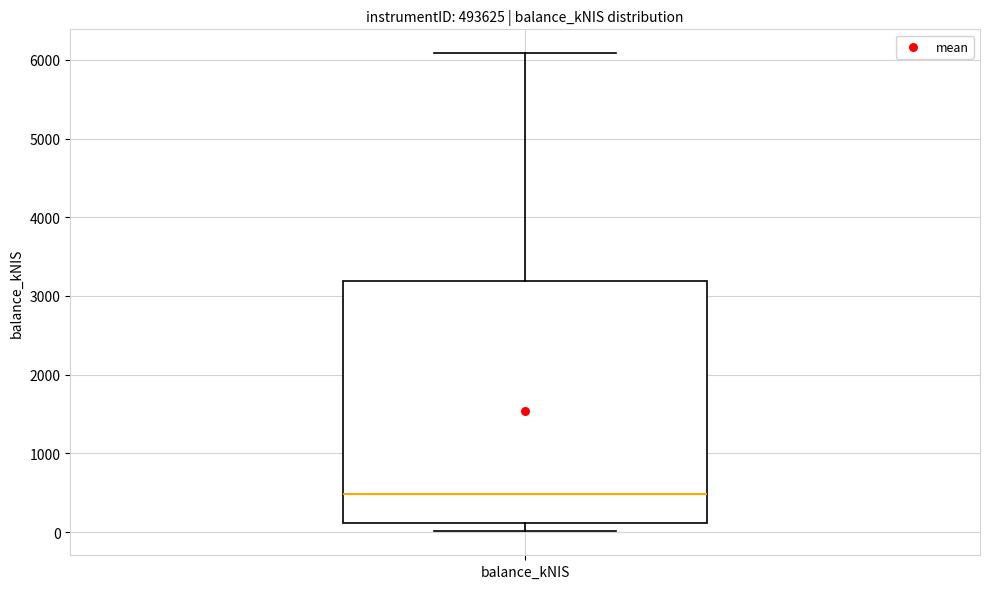

Transcribe this box plot: give where the median line is, the range the box spans, and where the two whiskers end, as read against the y-axis. The values are not printed on the chart, so give them approximately, as read against the axis.

median 500, box 100 to 3200, whiskers 0 to 6100